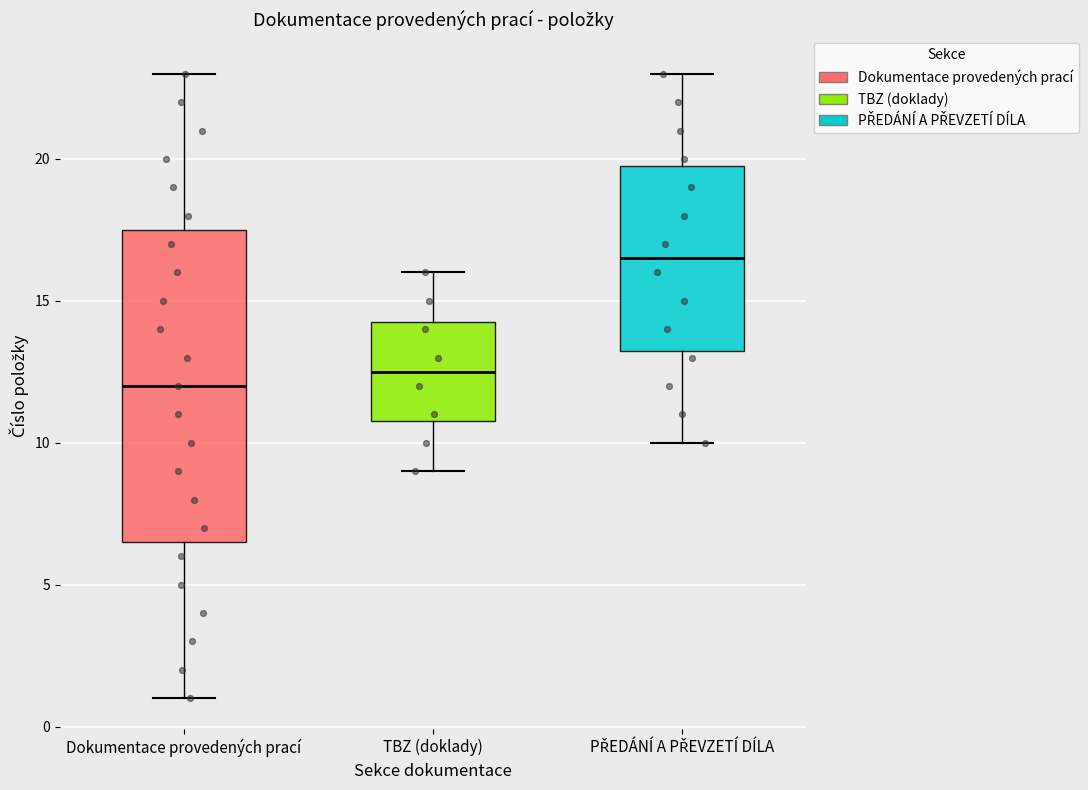

Reading left to right, read every box against the y-axis: the position of its median line, the range the box covers, and the ends of its whiskers. The values are not printed on the chart, so give them approximately, as read against the axis.

Dokumentace provedených prací: median 12.0, box 6.5 to 17.5, whiskers 1.0 to 23.0
TBZ (doklady): median 12.5, box 11.0 to 14.5, whiskers 9.0 to 16.0
PŘEDÁNÍ A PŘEVZETÍ DÍLA: median 16.5, box 13.5 to 20.0, whiskers 10.0 to 23.0